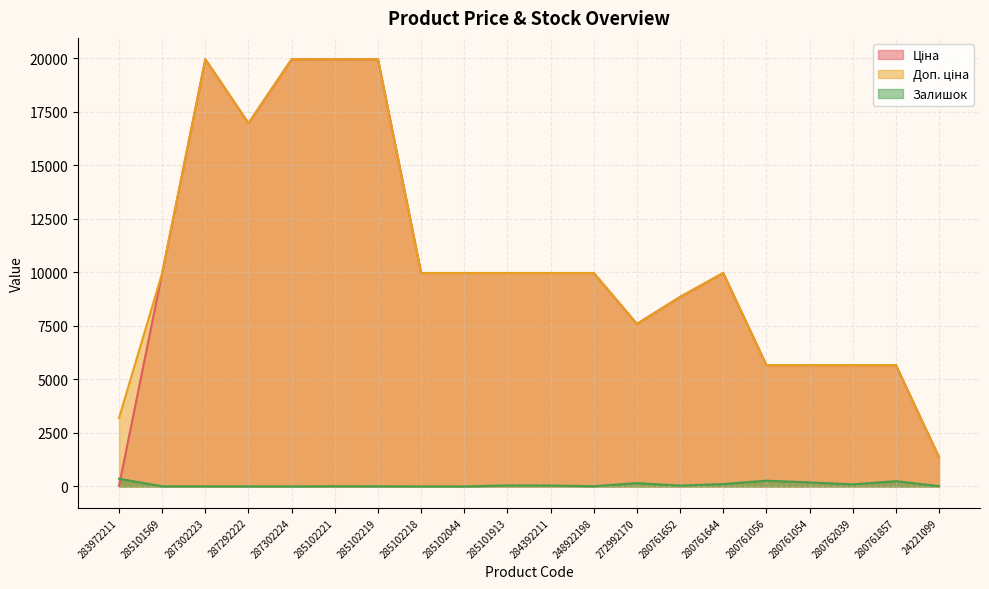

Reading left to right, transcribe all the data shown in this chart.

Ціна: 32.0	9975.0	19964.2	16976.3	19964.2	19964.2	19964.2	9975.0	9975.0	9975.0	9975.0	9975.0	7596.5	8856.7	9975.0	5673.8	5673.8	5673.8	5673.8	1375.4
Доп. ціна: 3205.0	9975.0	19964.2	16976.3	19964.2	19964.2	19964.2	9975.0	9975.0	9975.0	9975.0	9975.0	7596.5	8856.7	9975.0	5673.8	5673.8	5673.8	5673.8	1375.0
Залишок: 360.0	7.0	7.0	5.0	3.0	11.0	9.0	3.0	1.0	47.0	44.0	11.0	157.0	42.0	113.0	270.0	190.0	99.0	246.0	16.0